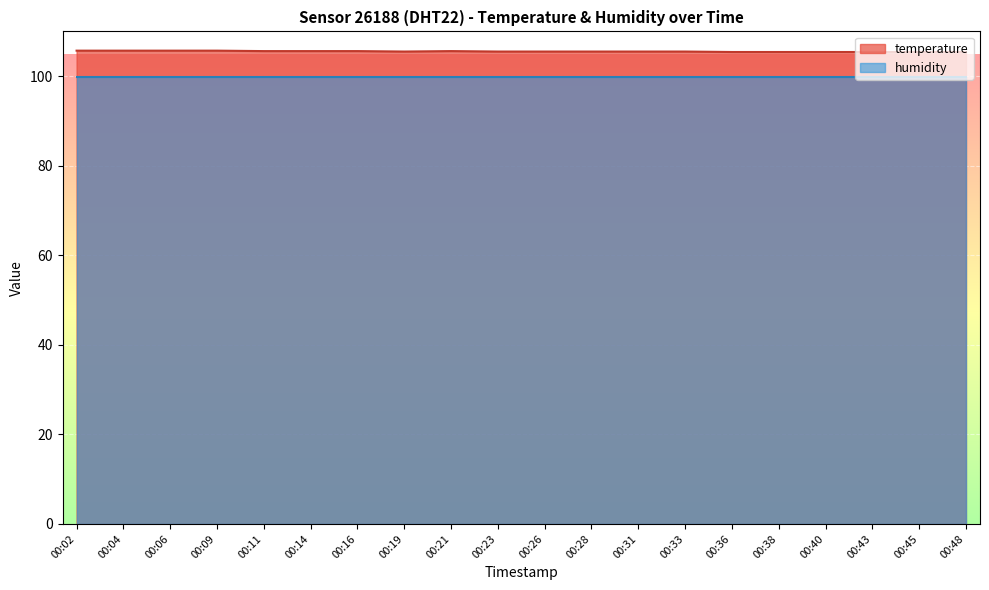

Does the chart display data point markers on the line(s)?

No